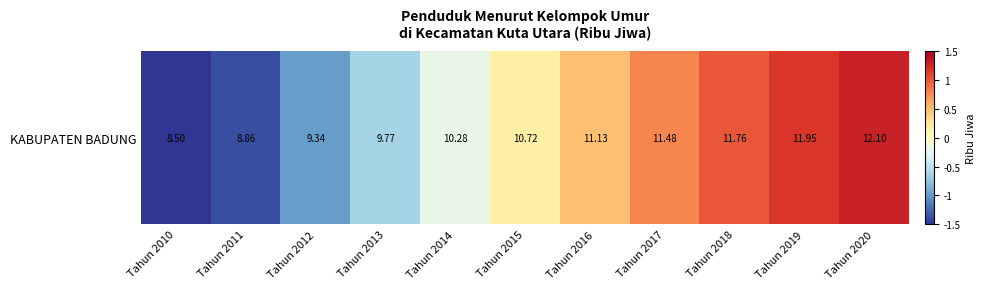

What is the approximate value at Tahun 2017?

0.8